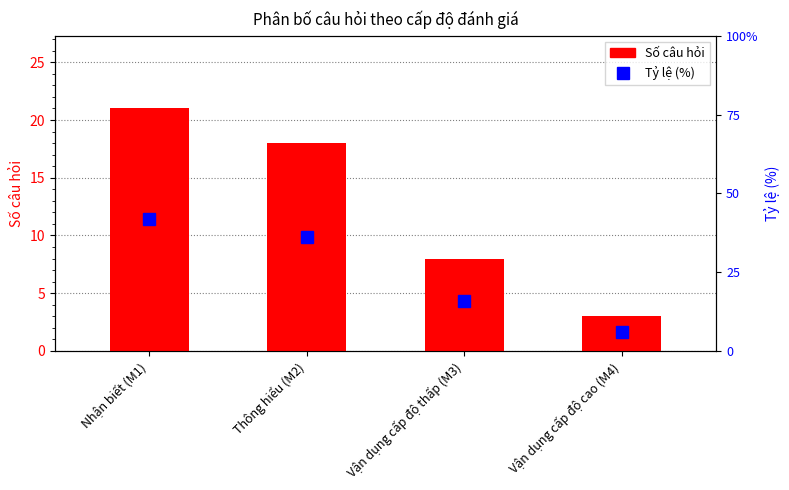

At Vận dụng cấp độ thấp (M3), list the series in order from smallest to largest.

Số câu hỏi, Tỷ lệ (%)